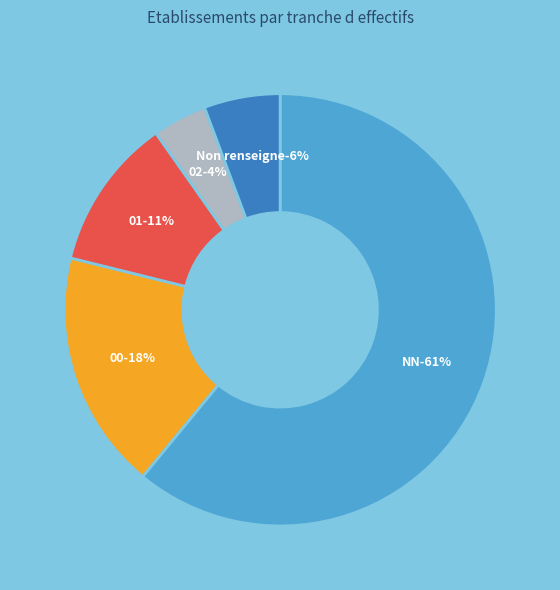

The  slice represents 1% of the pie. True or false?

False